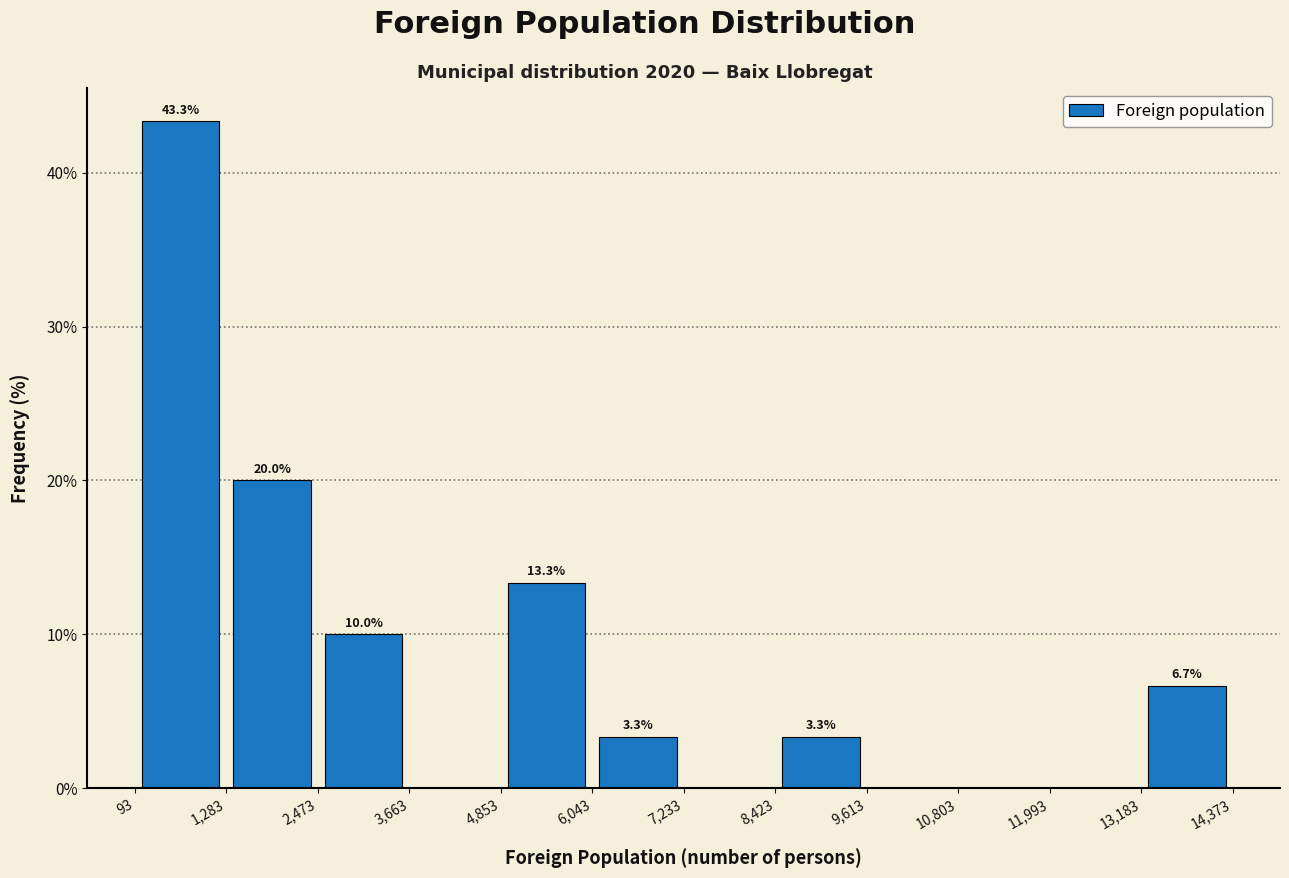

Which range on the x-axis has the tallest bar?

93 to 1,283